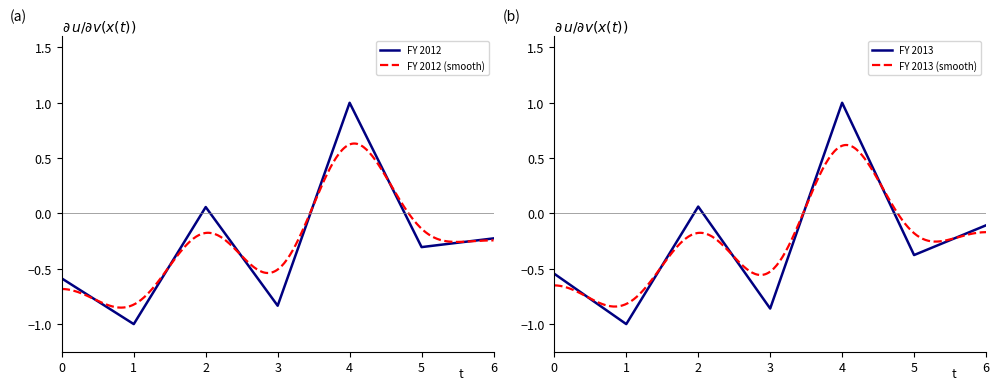

What is the sum of the FY 2013 values at 3 and 0?

-1.4